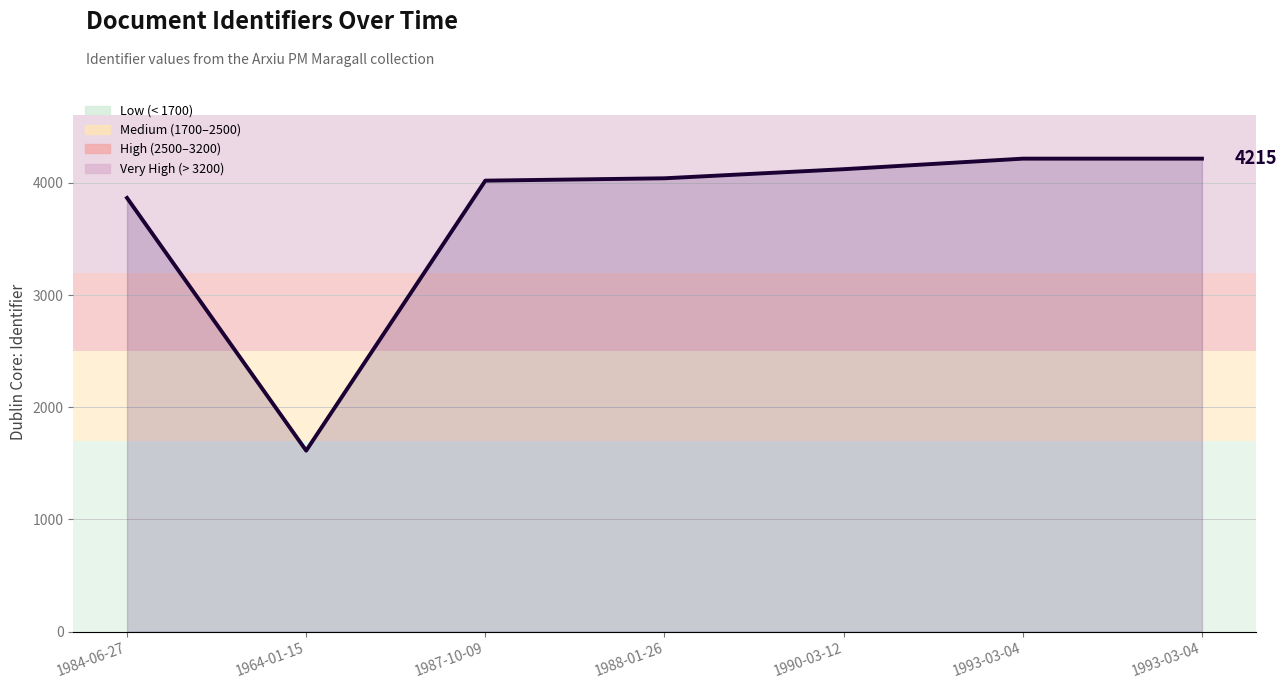

Where does the data first go above 4040?

1990-03-12